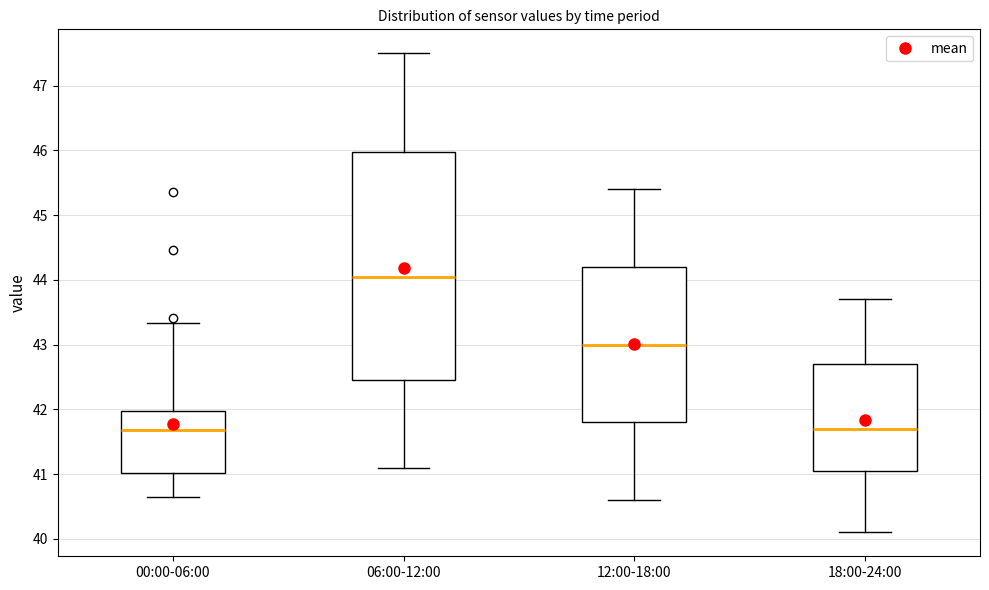

Which box is the tallest, from its lower edge to its upper edge?

06:00-12:00